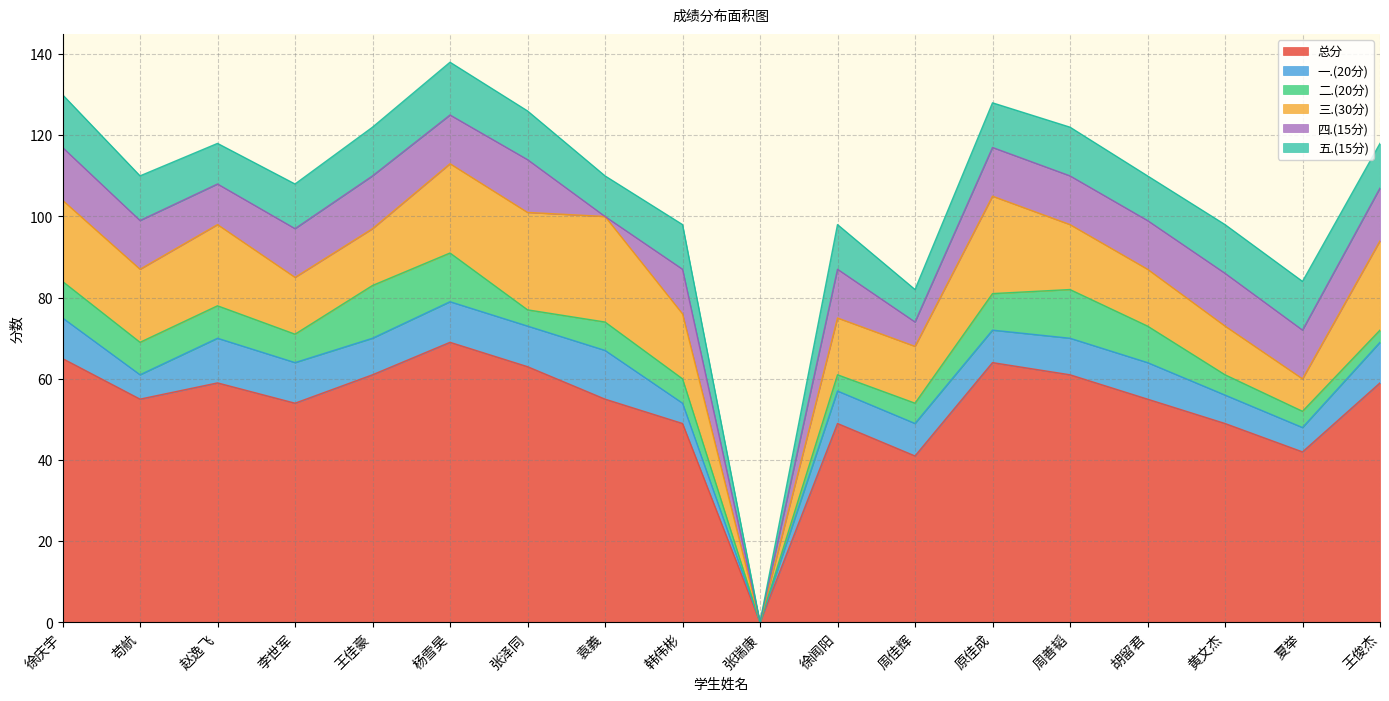

What is the sum of the 五.(15分) values at 王俊杰 and 黄文杰?

23